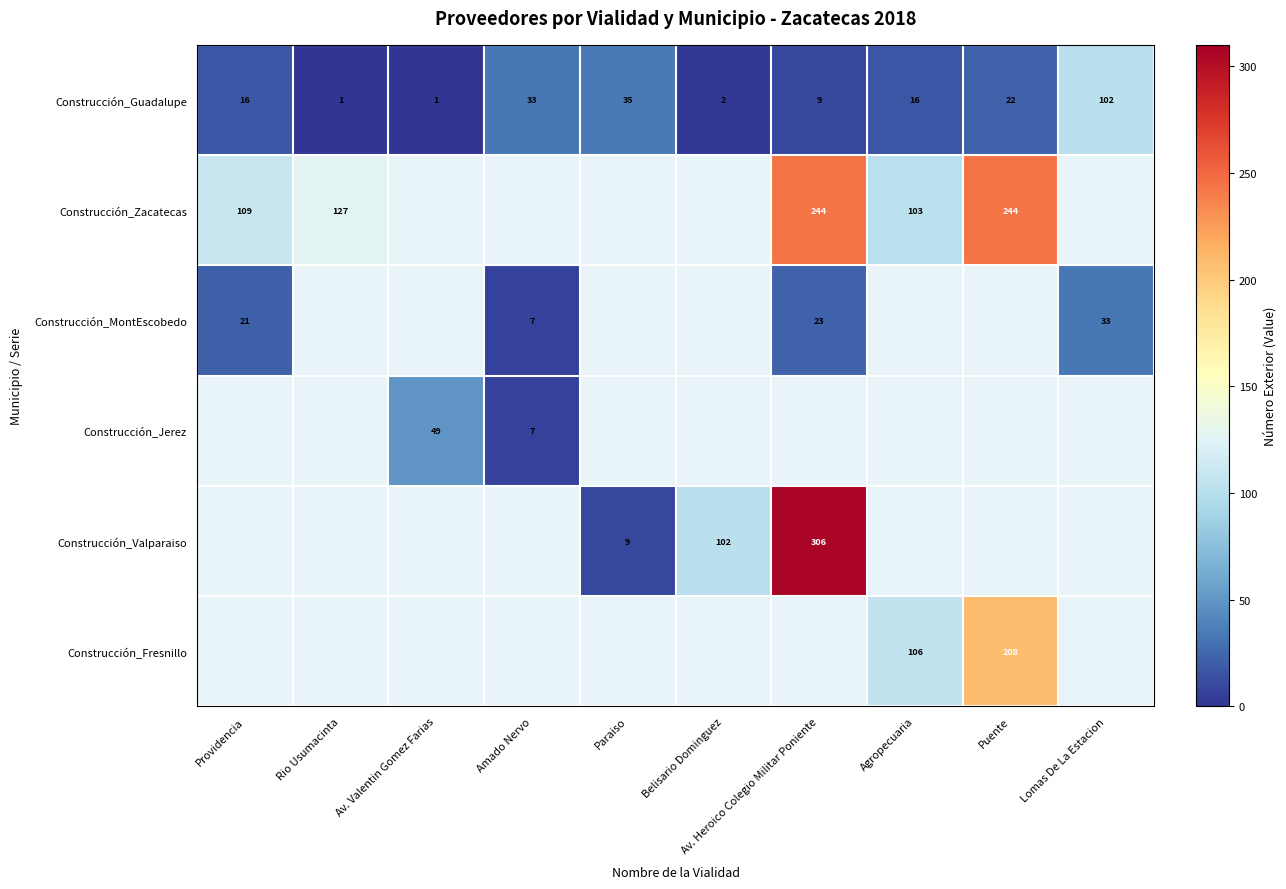

What is the difference between the second highest and minimum values in the Construcción_Guadalupe series?

34